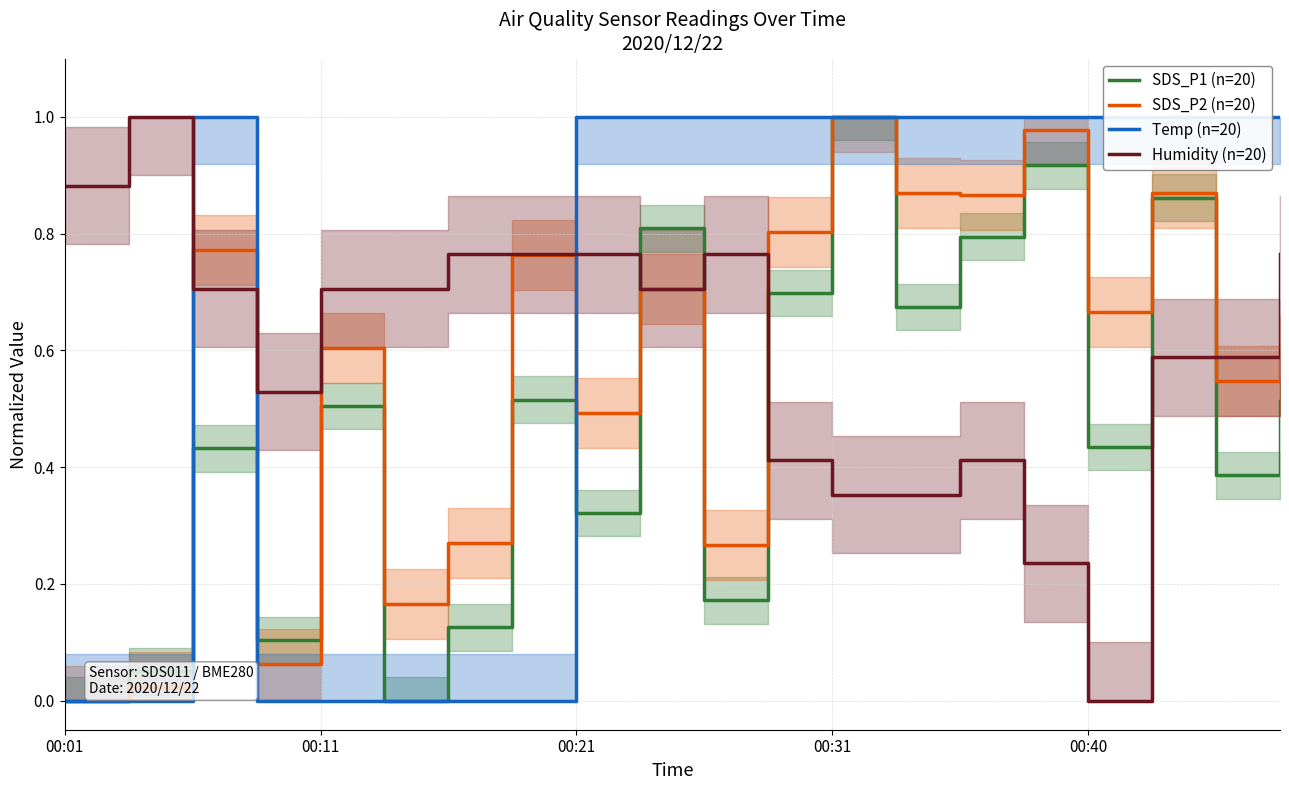

What is the greatest value displayed?

1.0